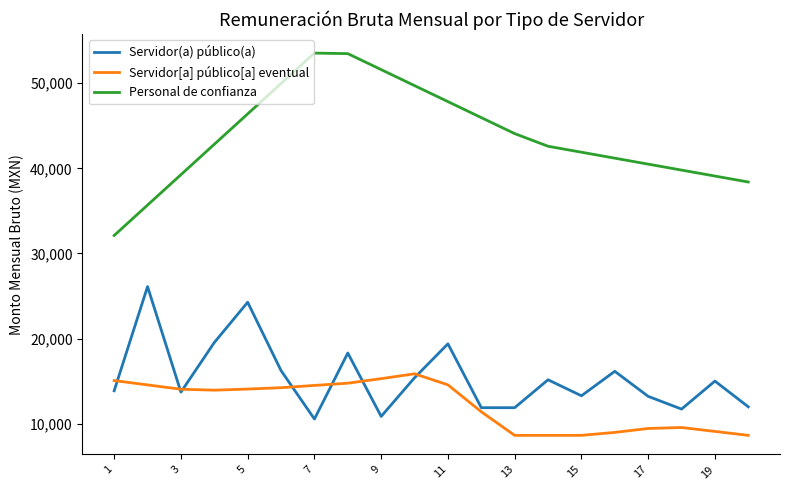

True or false: Personal de confianza and Servidor(a) público(a) intersect in this chart.

False